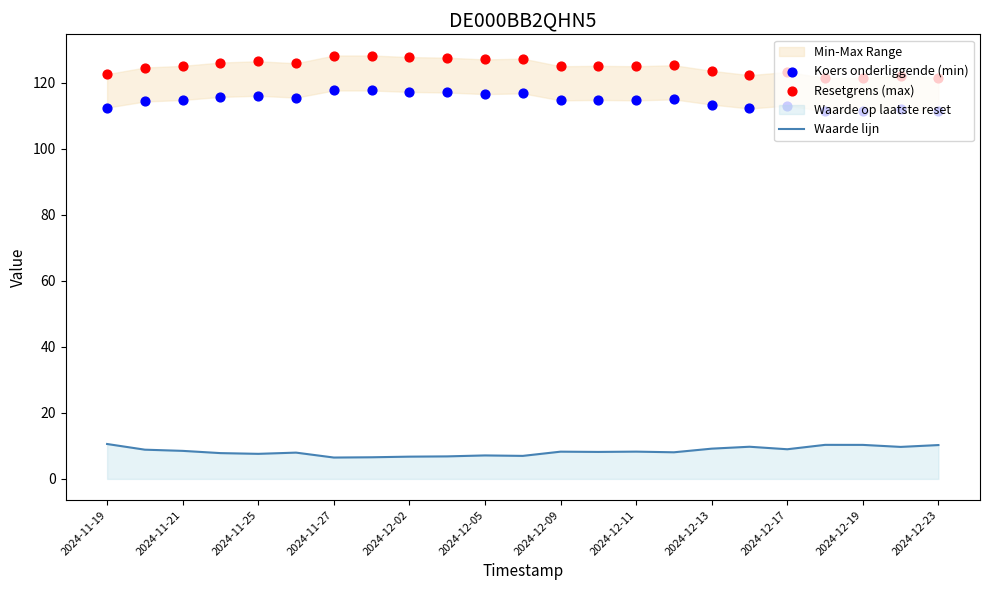

Which series reaches the minimum Y coordinate?

Waarde lijn